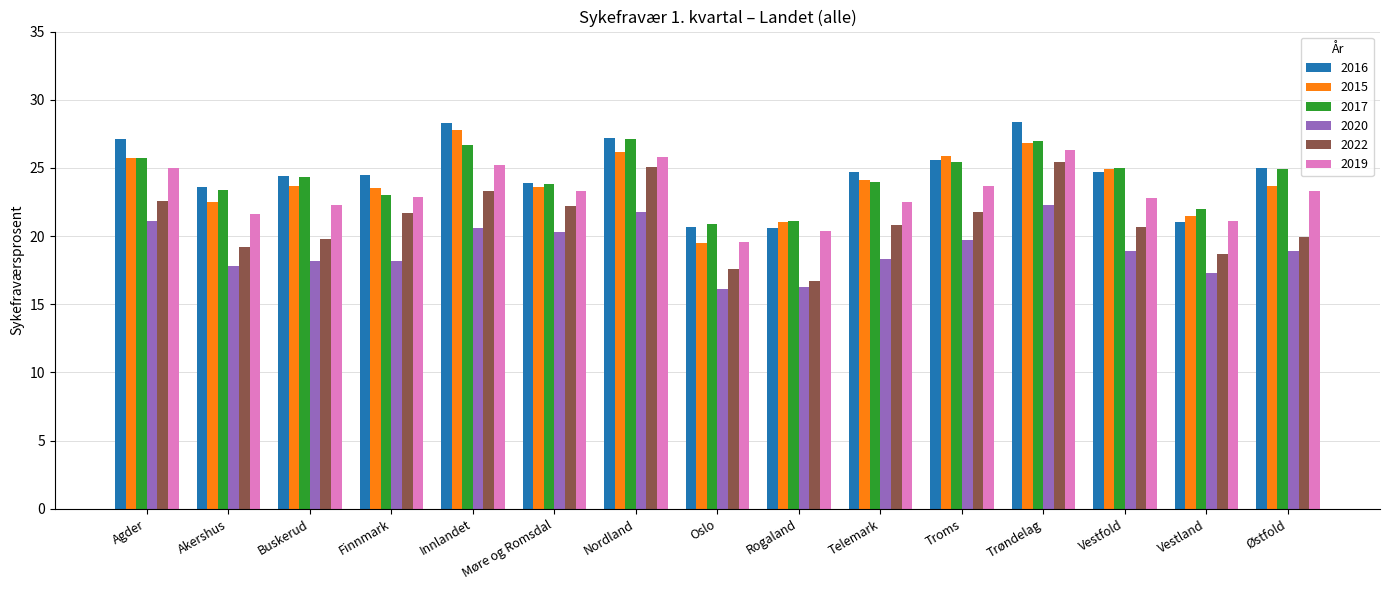

What is the difference between the maximum and minimum values in the 2020 series?

6.2